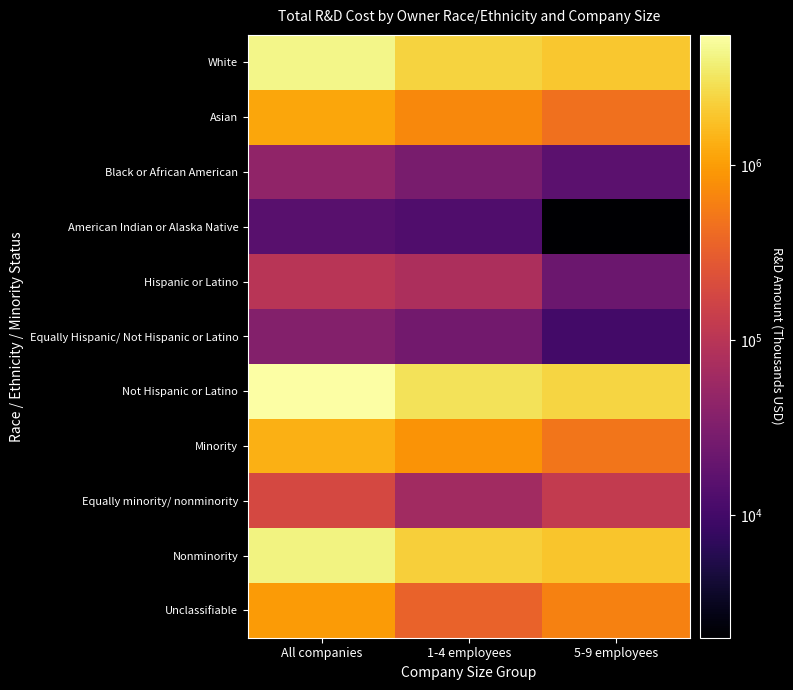

What is the maximum value shown in the chart?

5550029